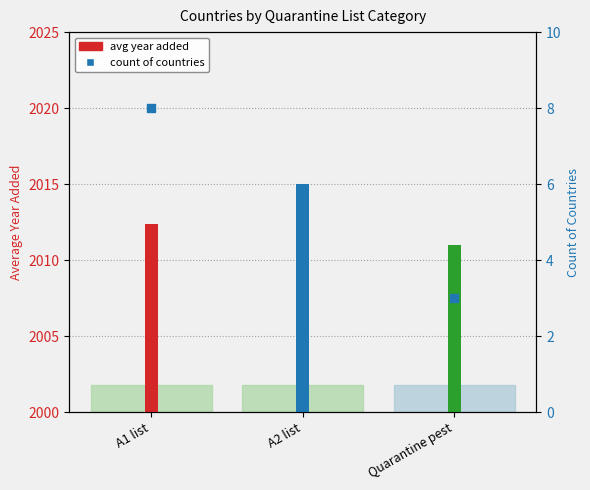

Which has a higher value, A1 list or A2 list?

A2 list